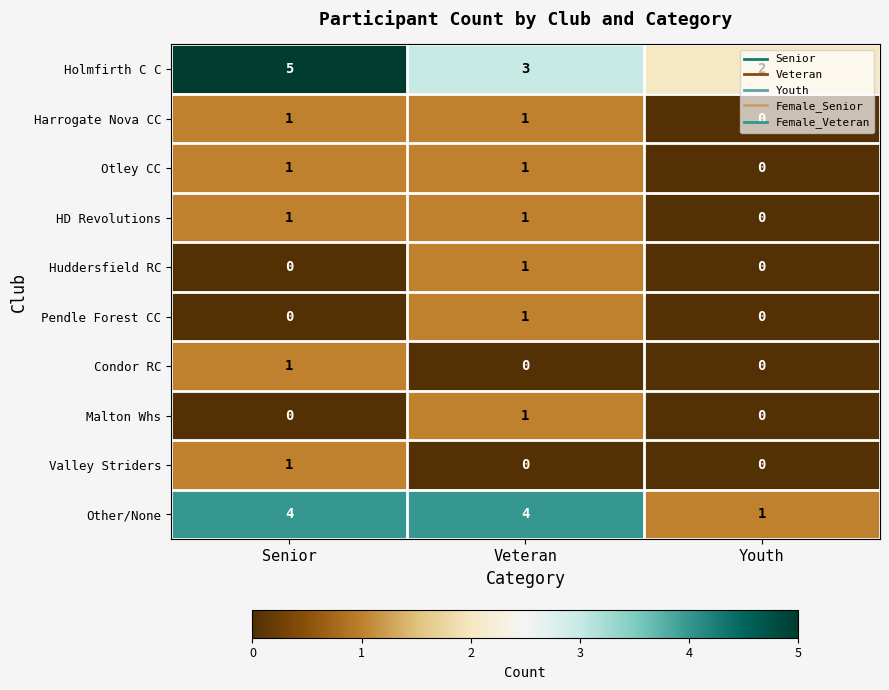

Count the number of categories in the chart.

3